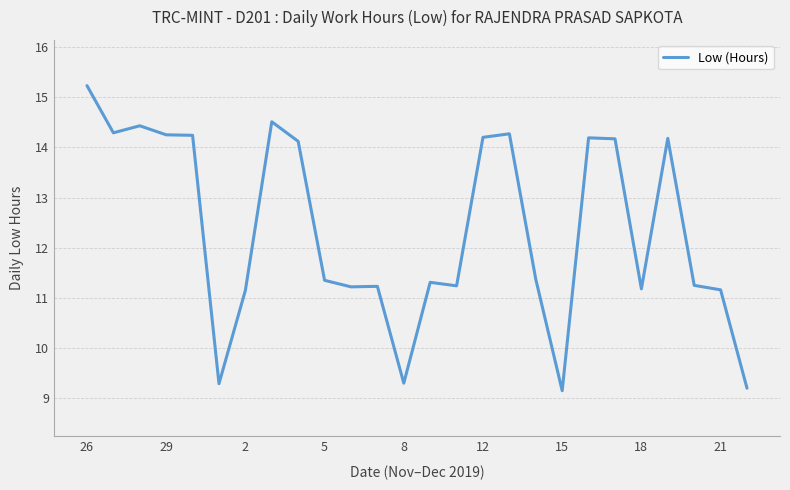

What is the smallest value displayed?

9.2